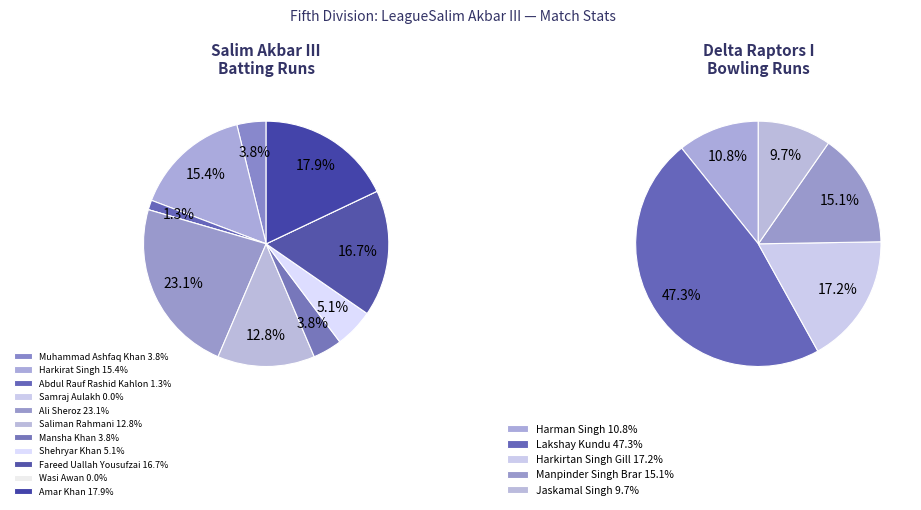

What percentage do Mansha Khan and Wasi Awan together represent?

3.8%